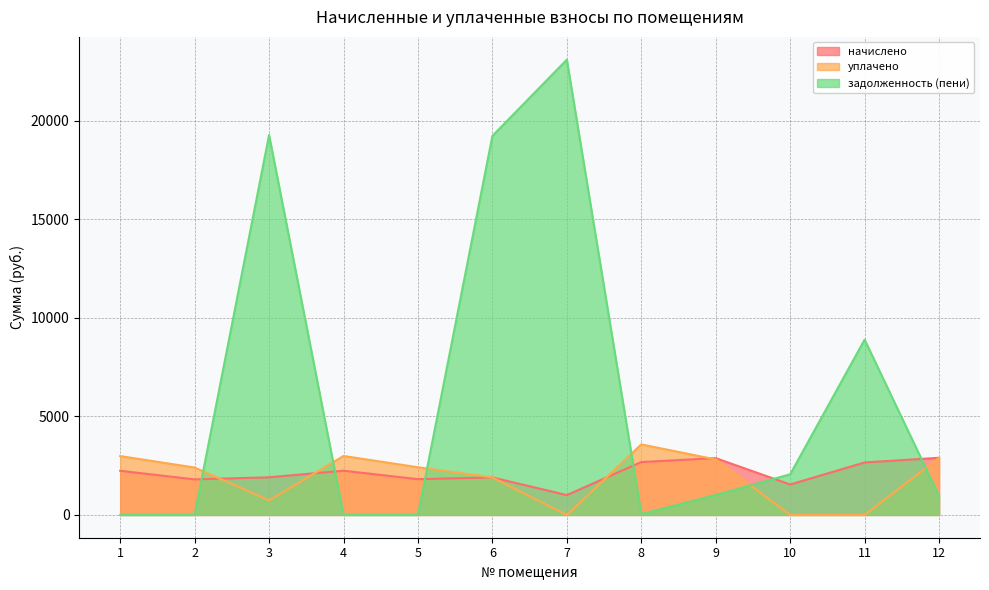

At which category does начислено reach its first local peak?

4